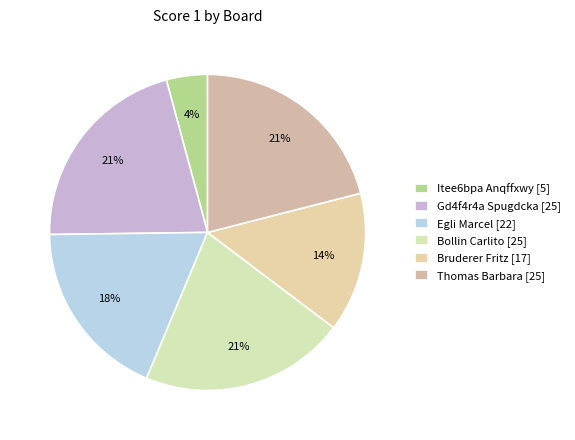

Count the number of slices in the pie.

6